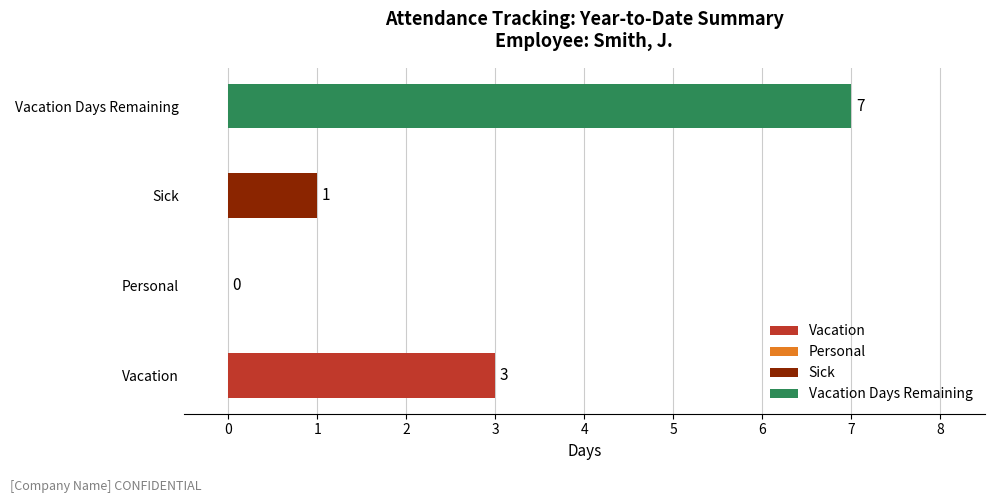

Rank the series by their maximum value, from highest to lowest.

Vacation Days Remaining, Vacation, Sick, Personal